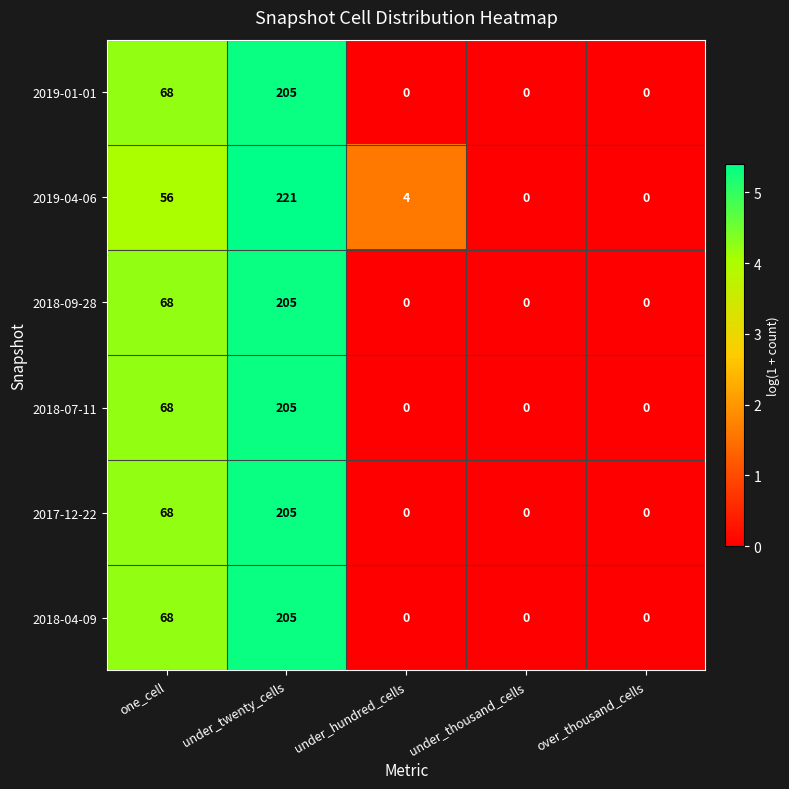

At how many categories does at least one series exceed 3?

3